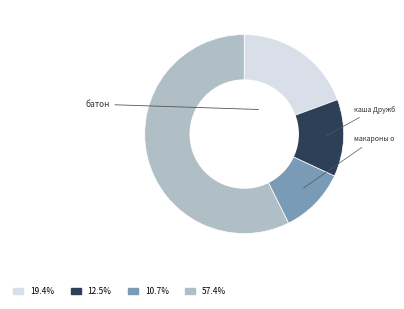

Is there a majority slice in this chart?

Yes